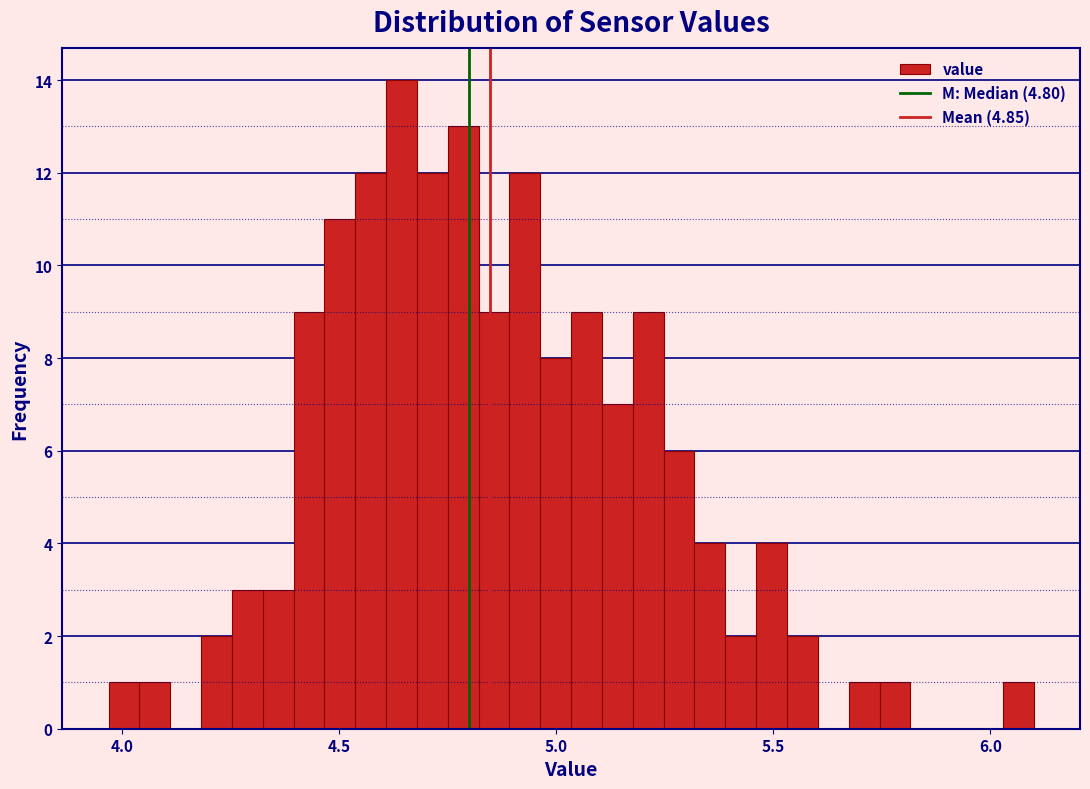

Read against the x-axis, roughly where is the centre of the tallest bar?

4.65